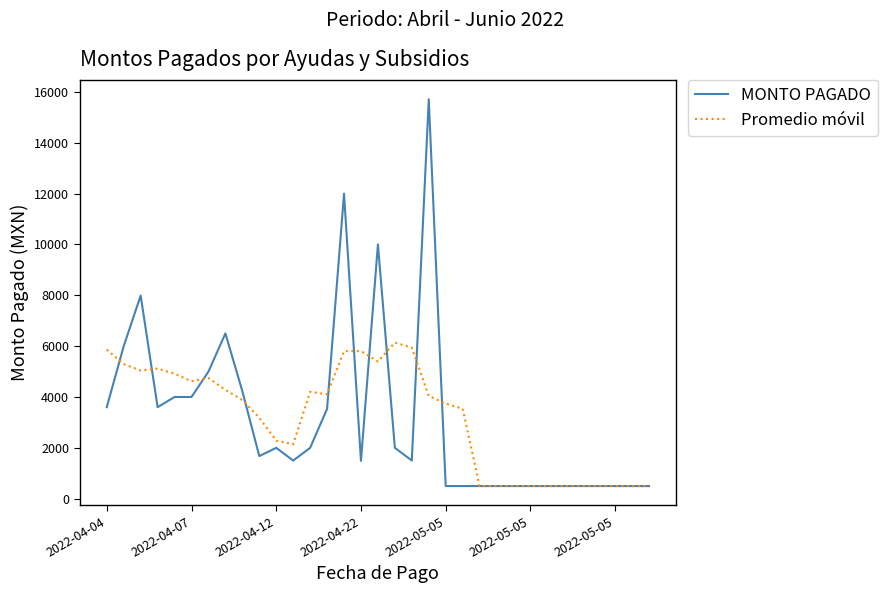

Does the chart display data point markers on the line(s)?

No